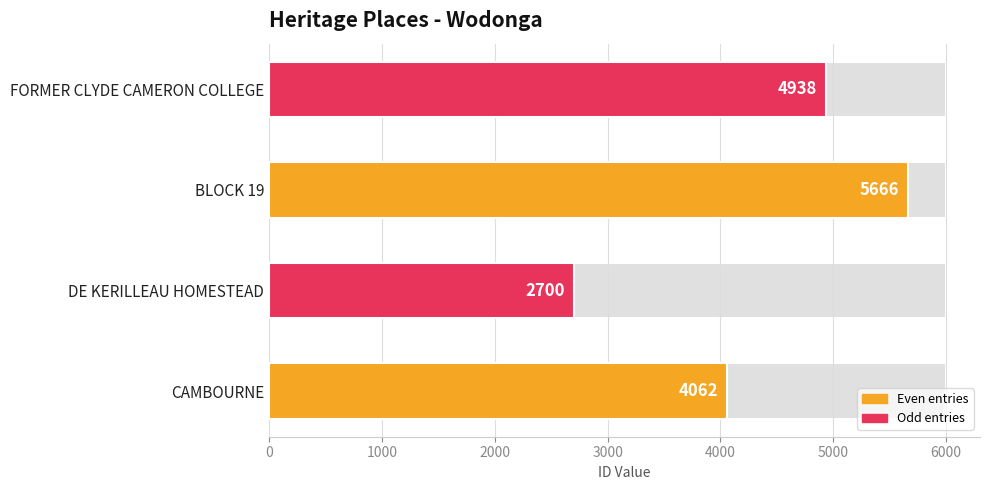

What is the value of the 1st bar from the left?

4062